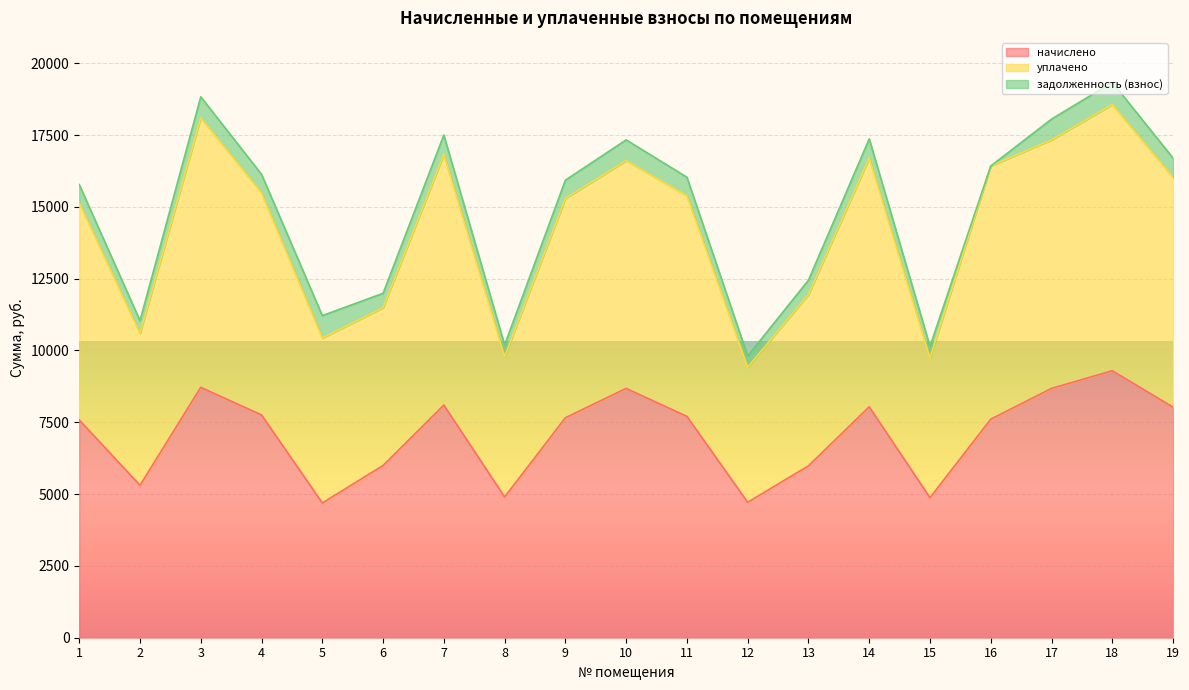

At how many categories does at least one series exceed 6786?

19